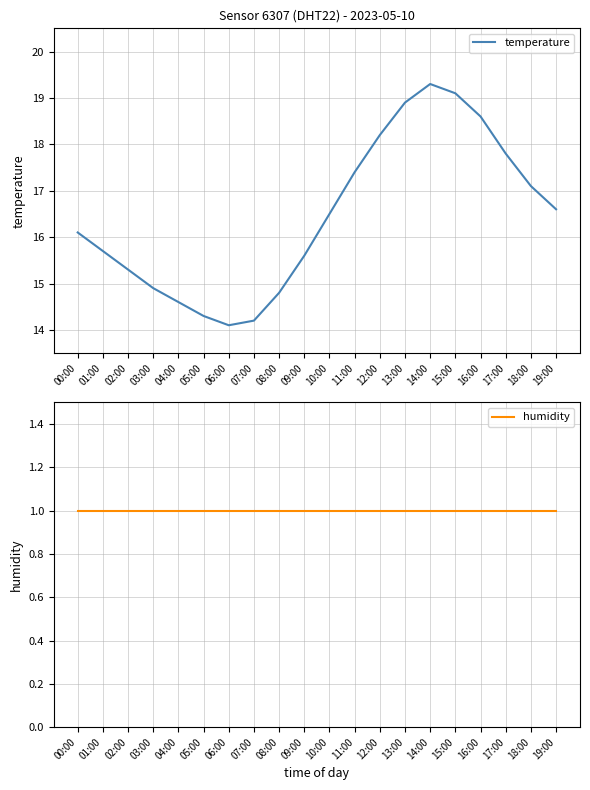

Reading right to left, list all the values displayed in this chart.

temperature: 16.6	17.1	17.8	18.6	19.1	19.3	18.9	18.2	17.4	16.5	15.6	14.8	14.2	14.1	14.3	14.6	14.9	15.3	15.7	16.1
humidity: 1.0	1.0	1.0	1.0	1.0	1.0	1.0	1.0	1.0	1.0	1.0	1.0	1.0	1.0	1.0	1.0	1.0	1.0	1.0	1.0